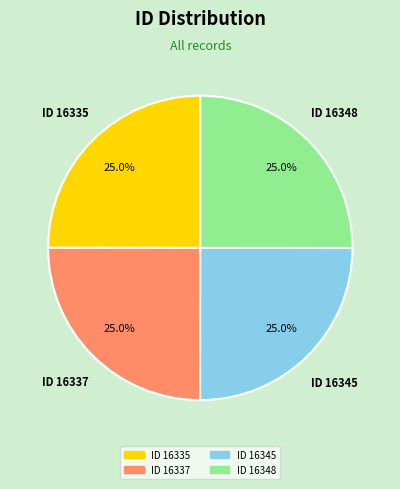

Does ID 16348 account for over 50% of the chart?

No